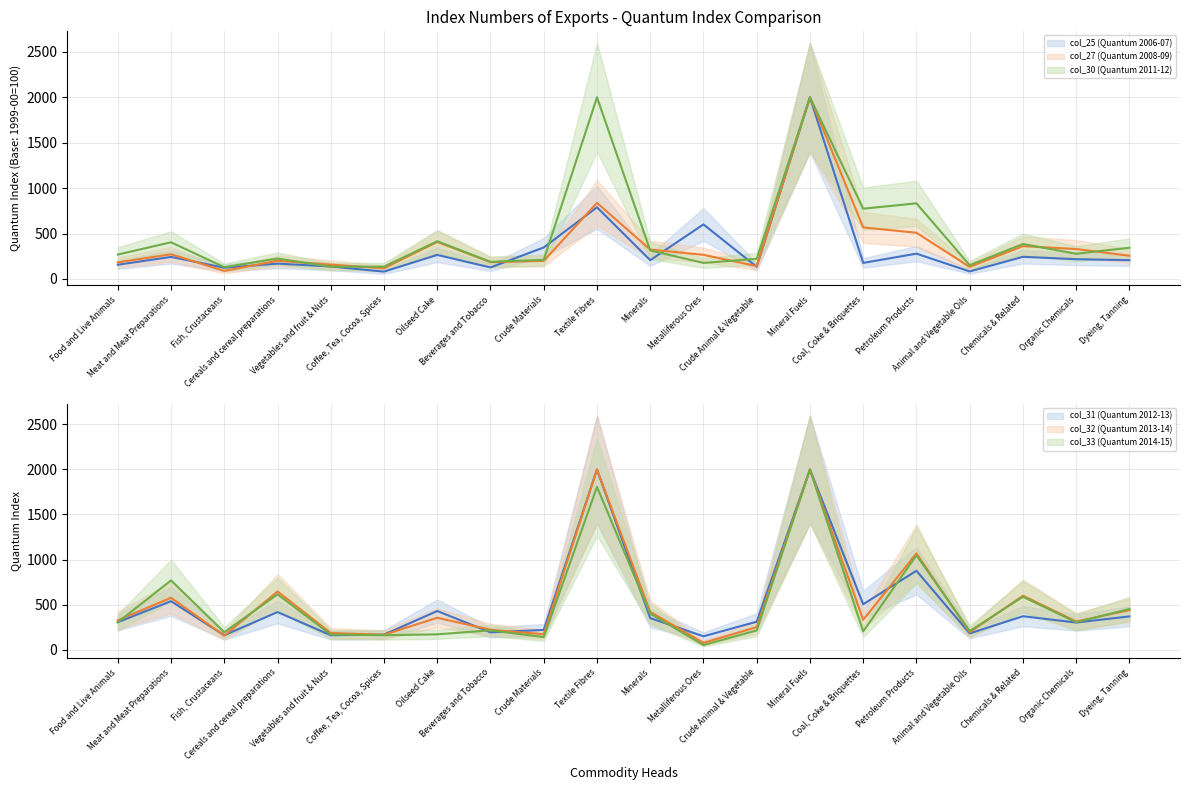

At how many categories does at least one series exceed 682?

5